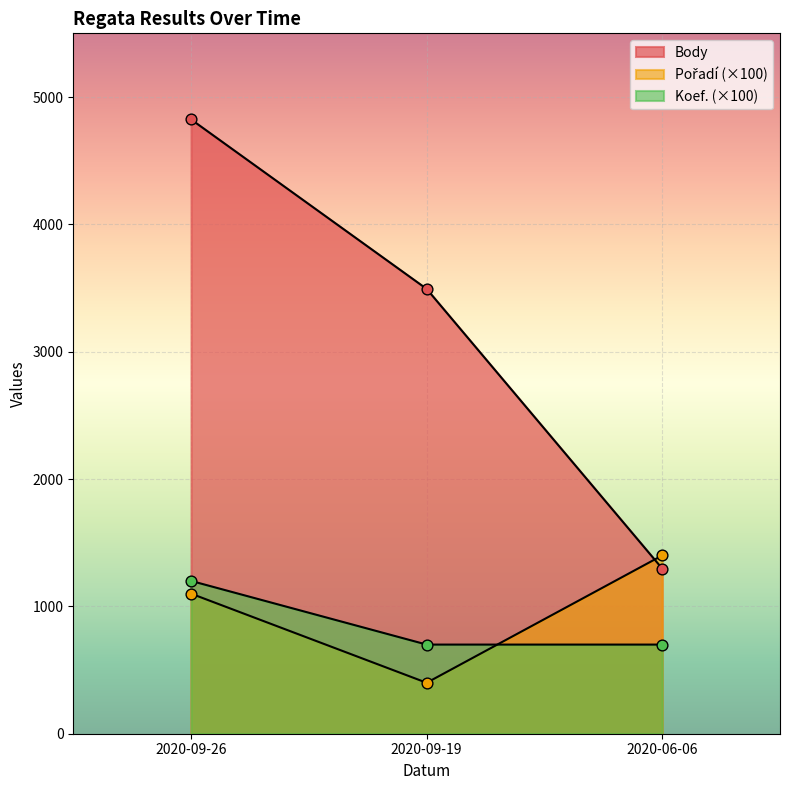

Which series reaches the minimum Y coordinate?

Pořadí